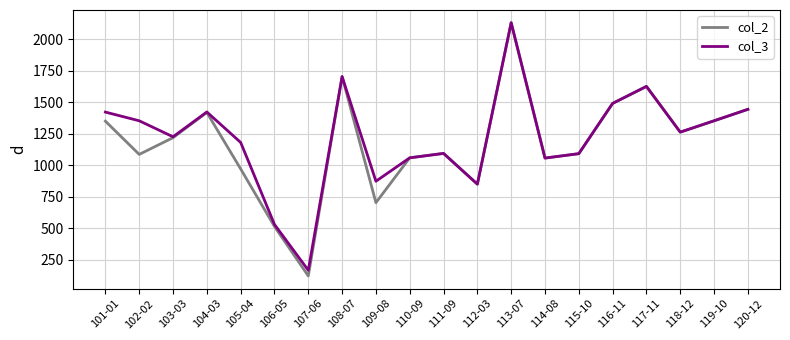

At which category is the sum across all series the highest?

113-07